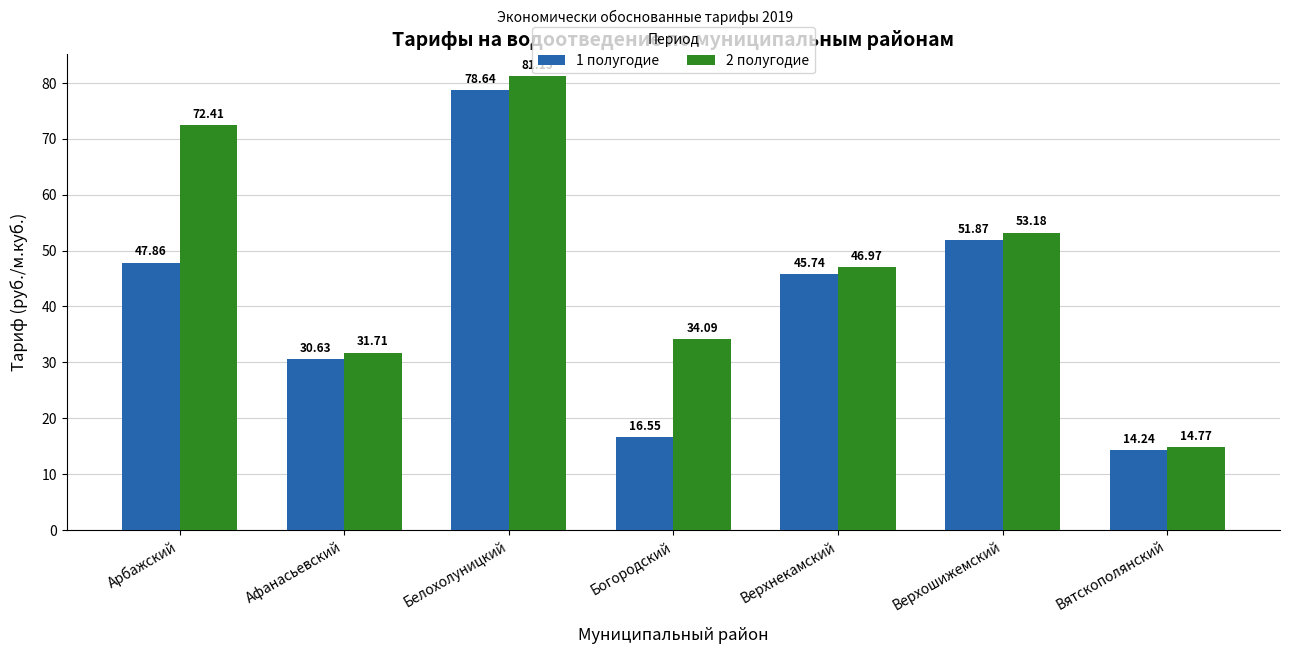

What position from the right is Верхошижемский?

2